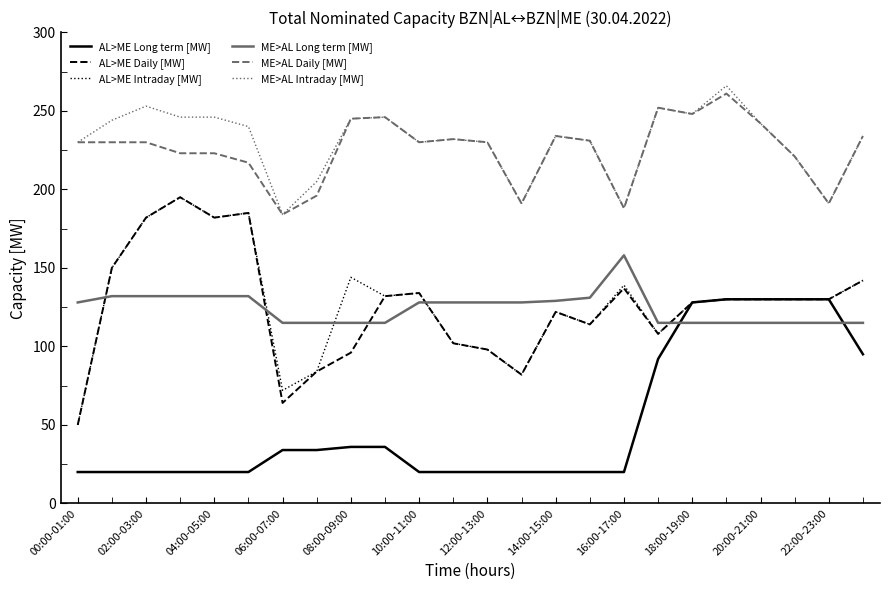

True or false: ME>AL Intraday [MW] and AL>ME Intraday [MW] intersect in this chart.

False